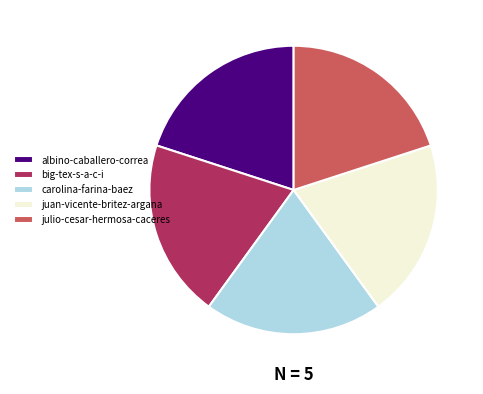

Count the number of slices in the pie.

5